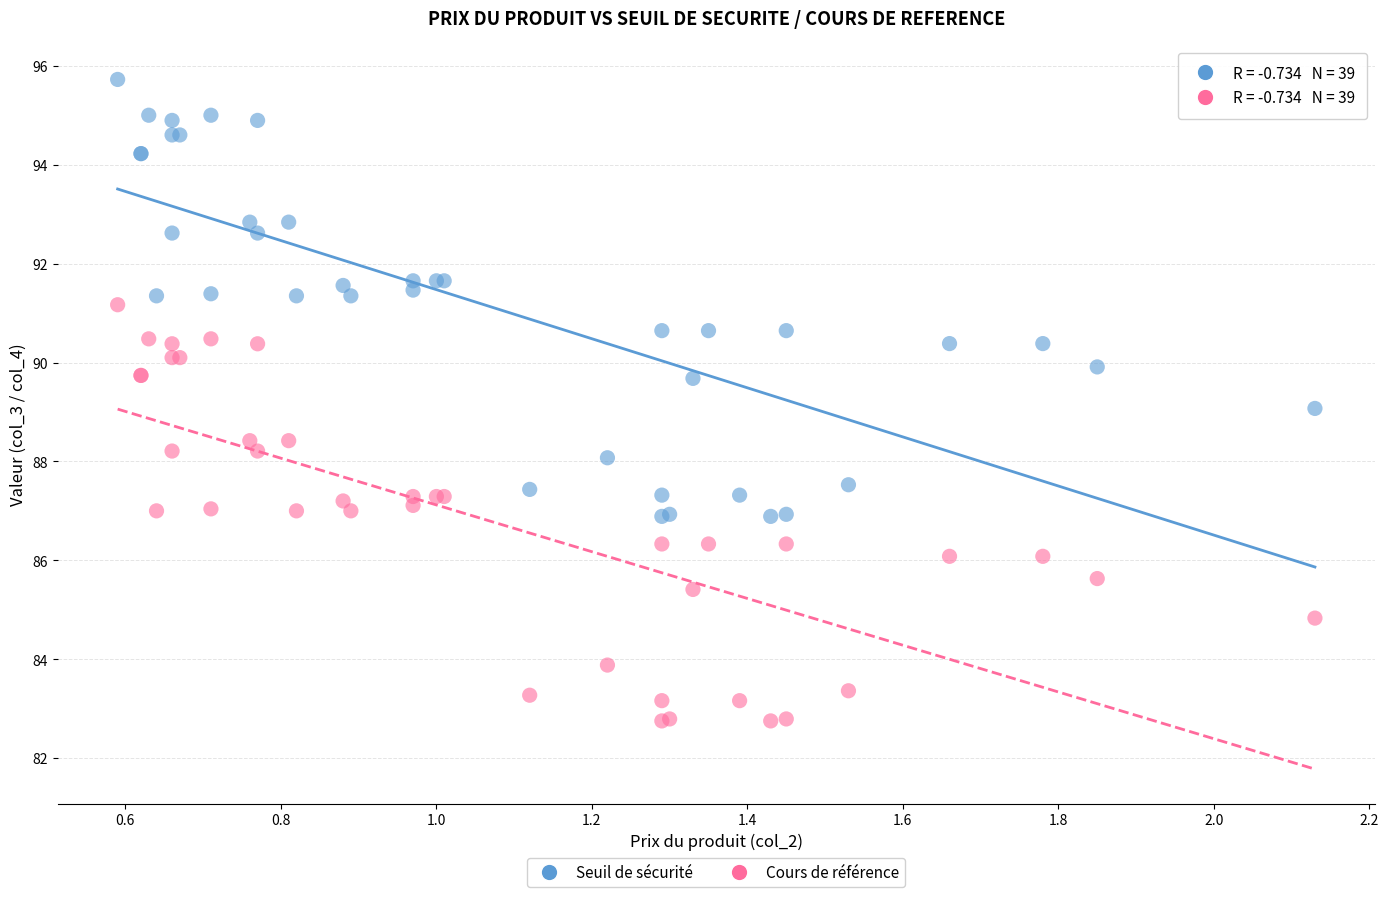

Which series has the largest Y range (max minus min)?

Seuil de sécurité